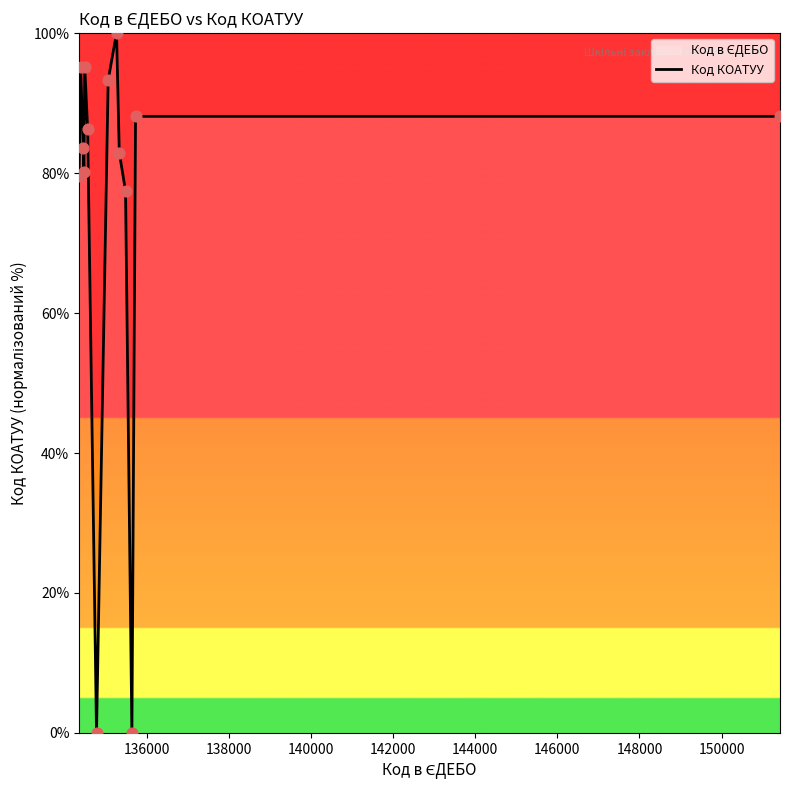

What is the difference between the maximum and minimum values?

100.0